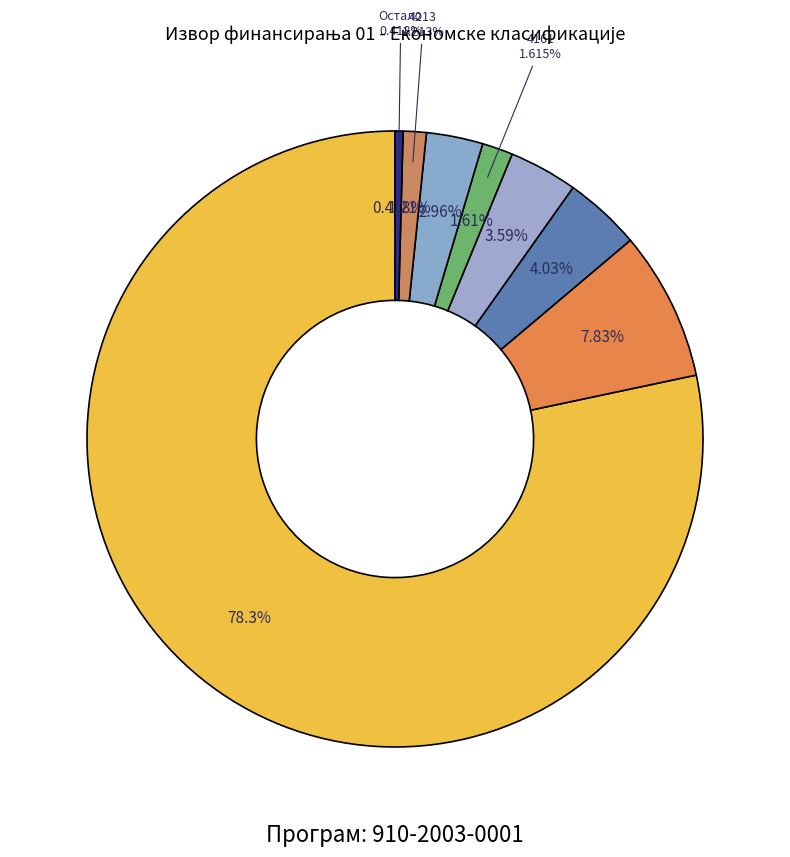

Do 4121 and 4214 together represent more than half of the pie?

No